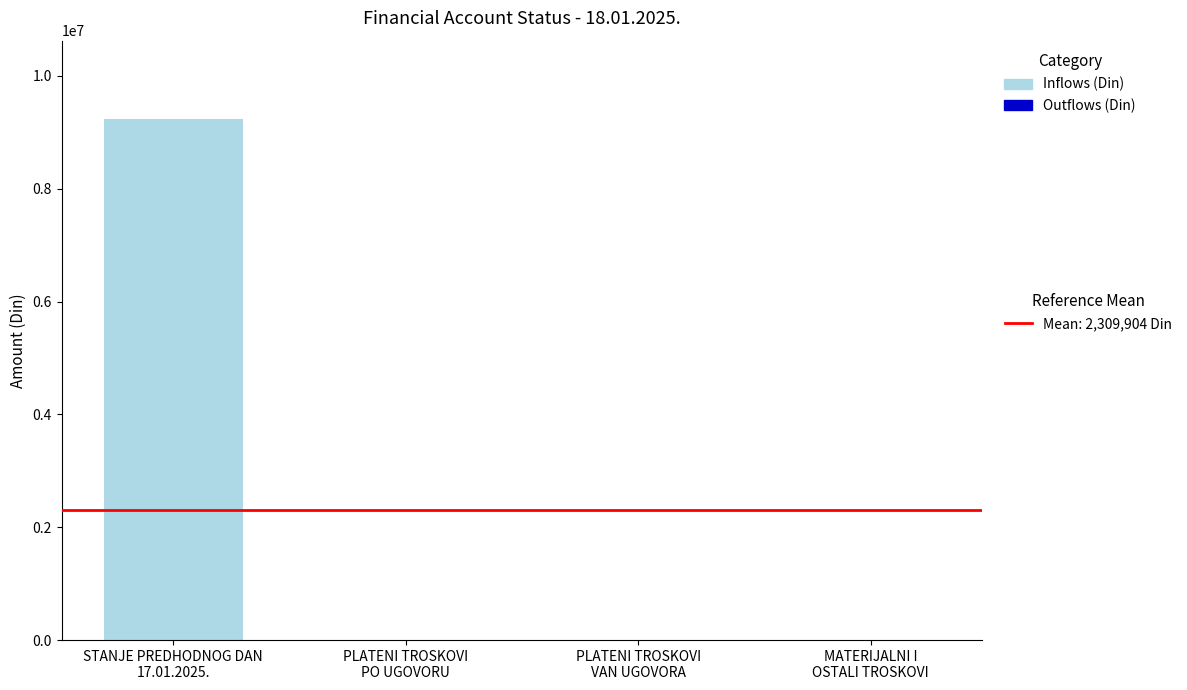

What is the total value across all series at PLATENI TROSKOVI
VAN UGOVORA?

6.0